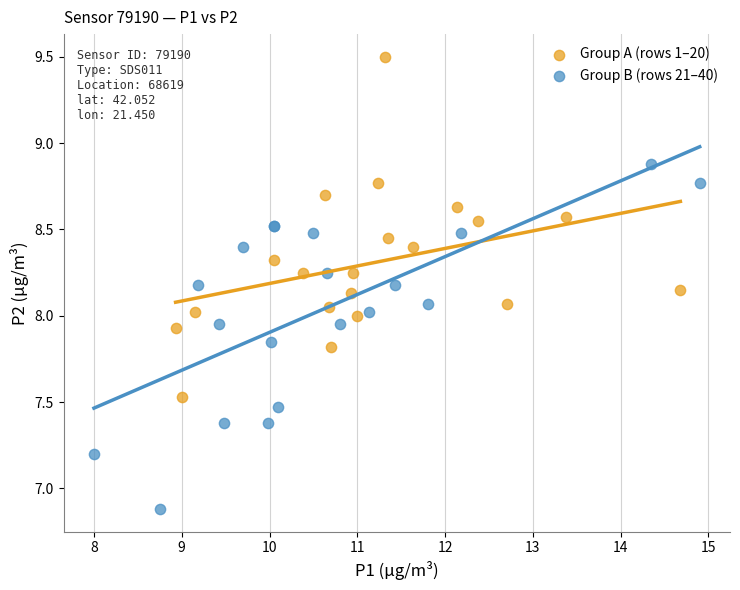

What are all the series names shown in the legend?

Group A (rows 1–20), Group B (rows 21–40)